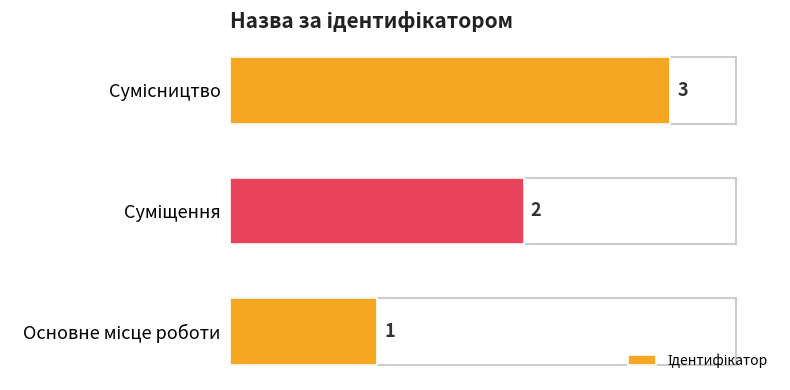

What is the greatest value displayed?

3